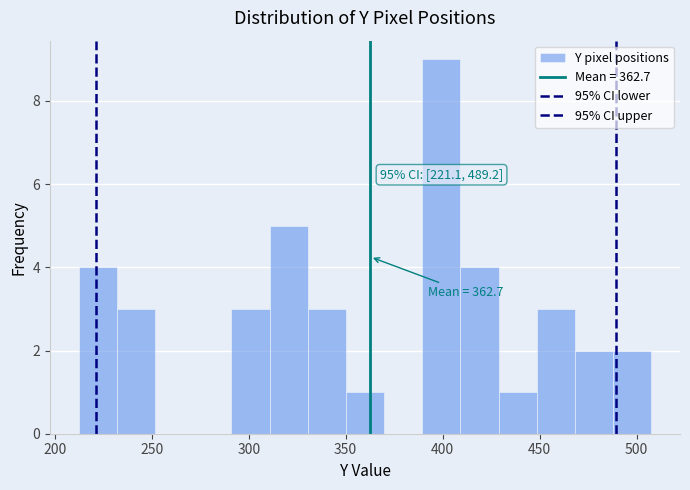

Read against the x-axis, roughly where is the centre of the tallest bar?

400